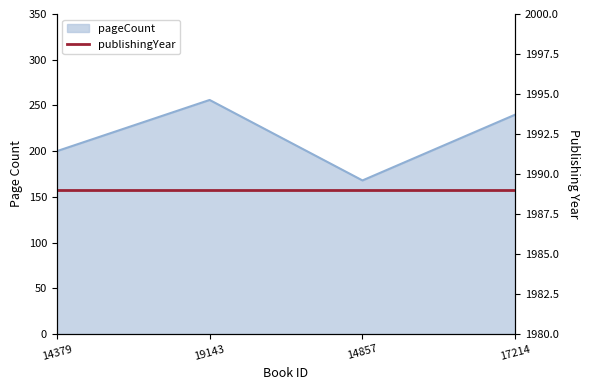

Rank the categories by value from highest to lowest.

19143, 17214, 14379, 14857